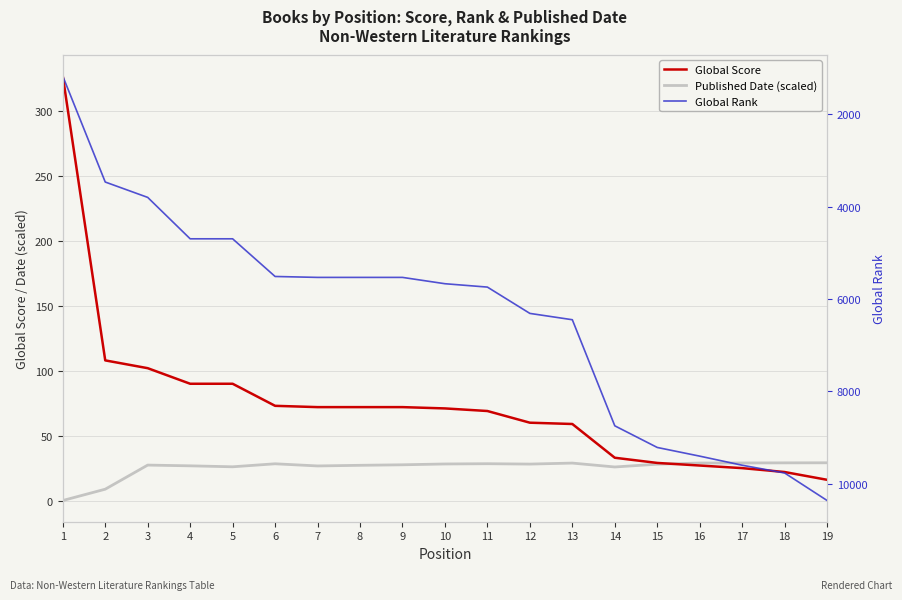

The Global Score series shows 15.1 at 12. True or false?

False